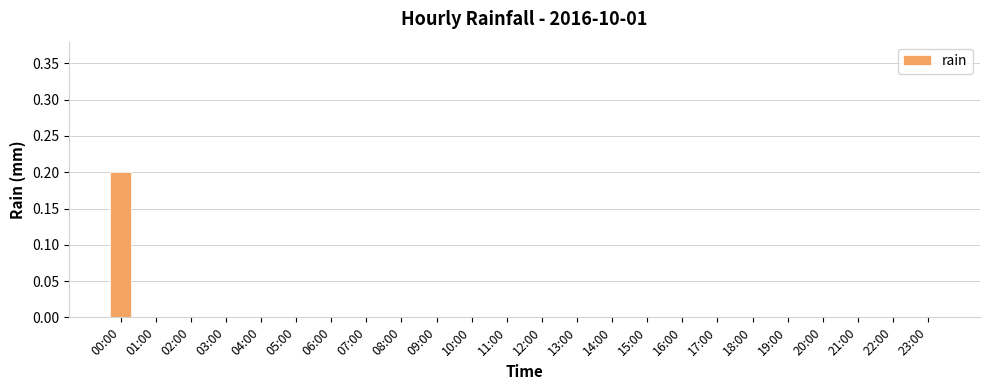

The chart shows a value of 0.0 at 02:00. True or false?

True